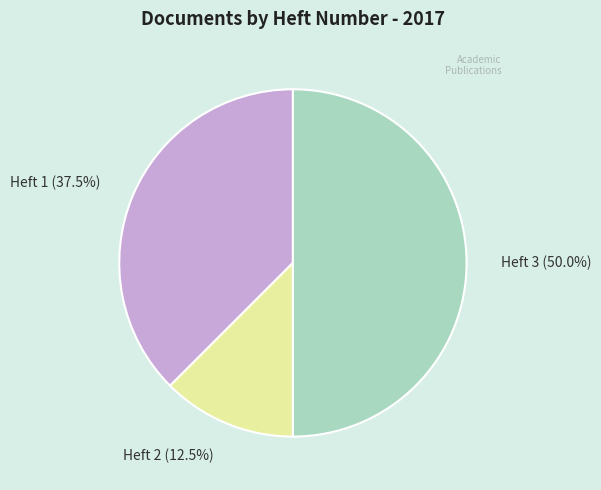

Does Heft 2 represent more than half of the total?

No